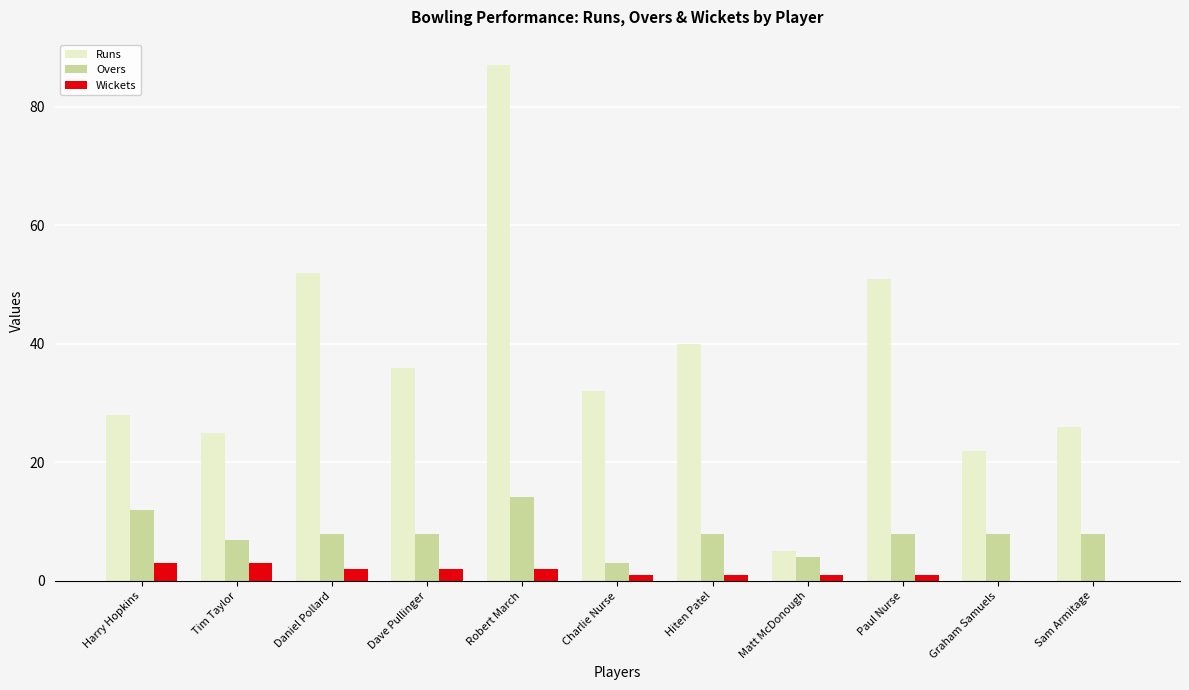

At which label does Runs first exceed 32?

Daniel Pollard